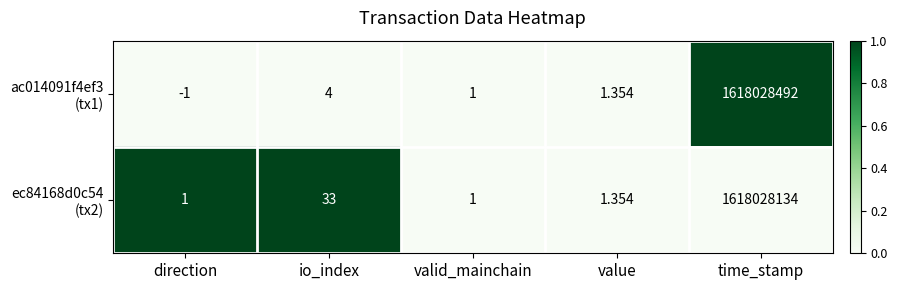

Which category has the highest value across all series?

time_stamp